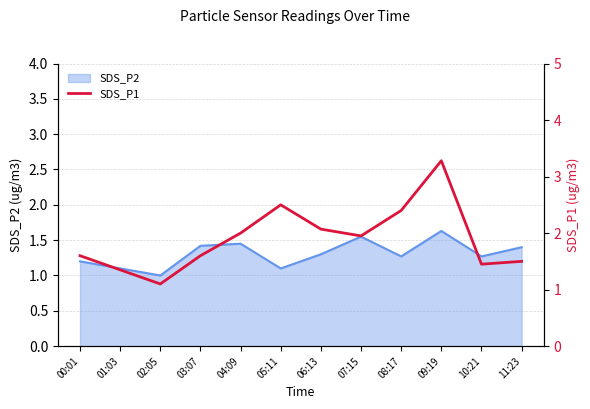

What is the label of the 5th point from the right?

07:15